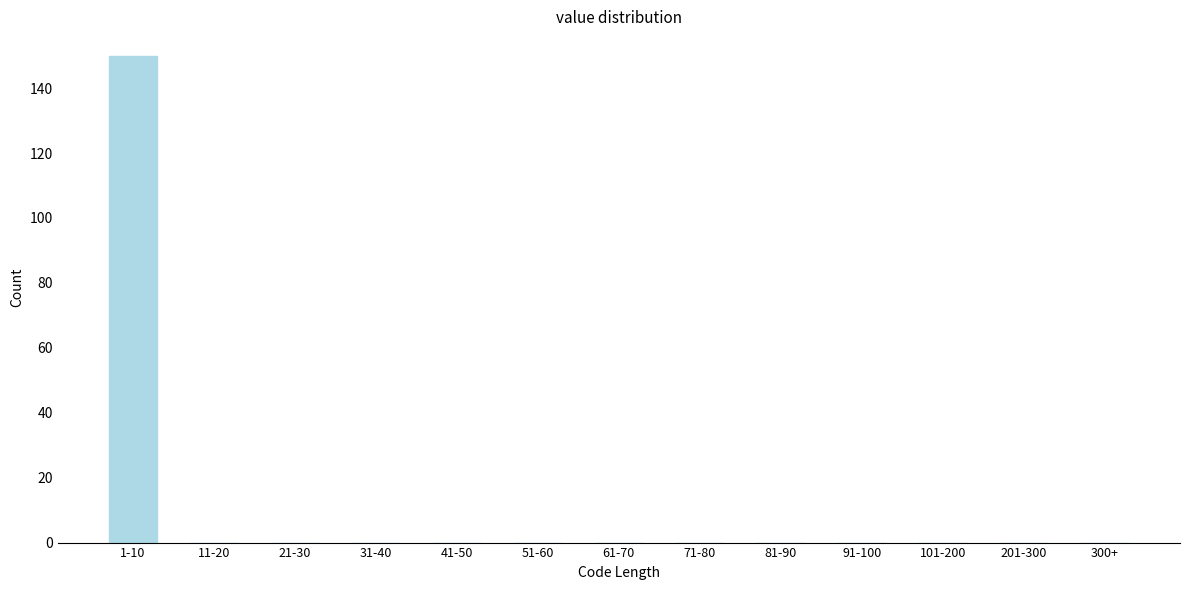

Reading left to right, what are all the values shown in this chart?

1-10=150	11-20=0	21-30=0	31-40=0	41-50=0	51-60=0	61-70=0	71-80=0	81-90=0	91-100=0	101-200=0	201-300=0	300+=0